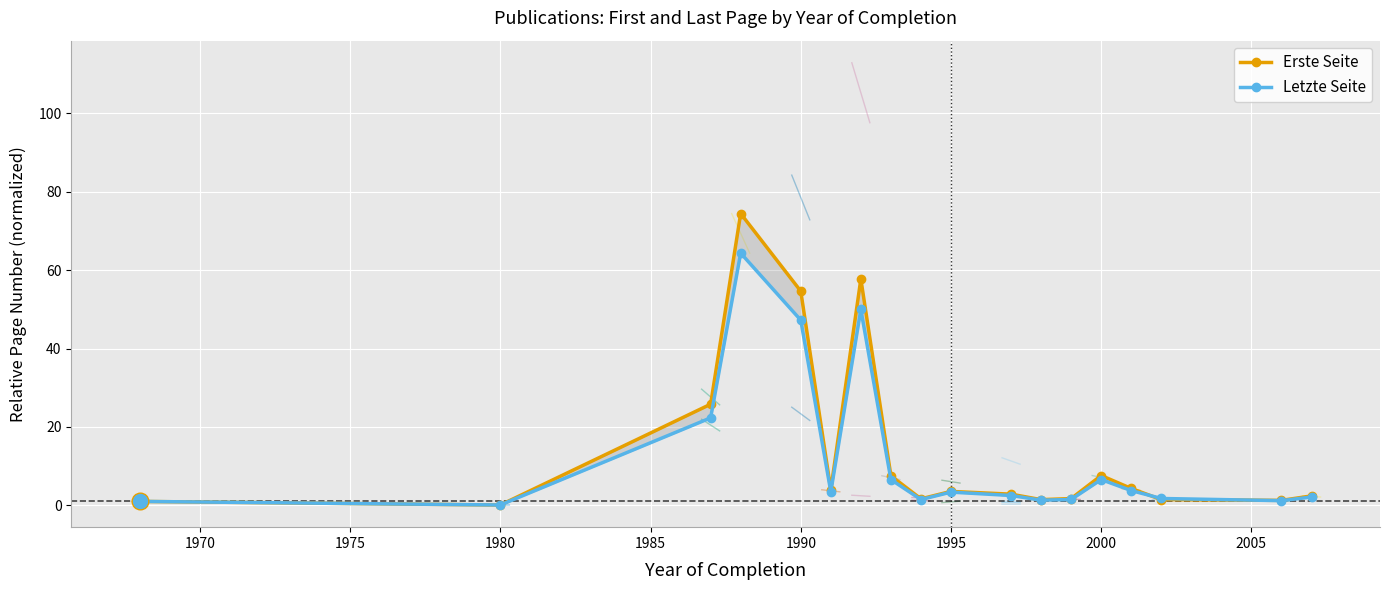

What is the greatest value displayed?

74.4